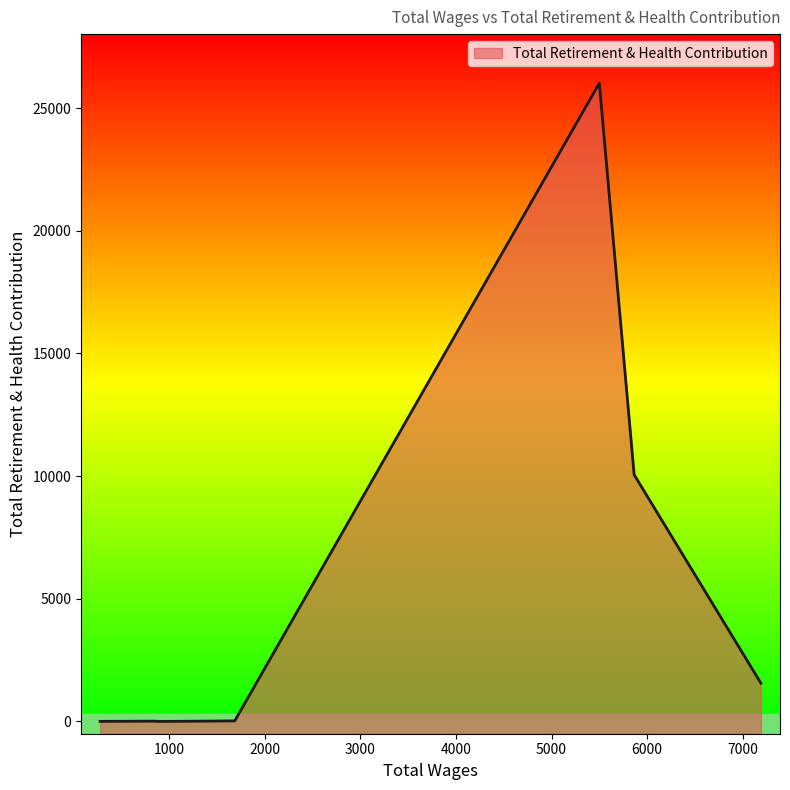

How many series are shown in this chart?

1